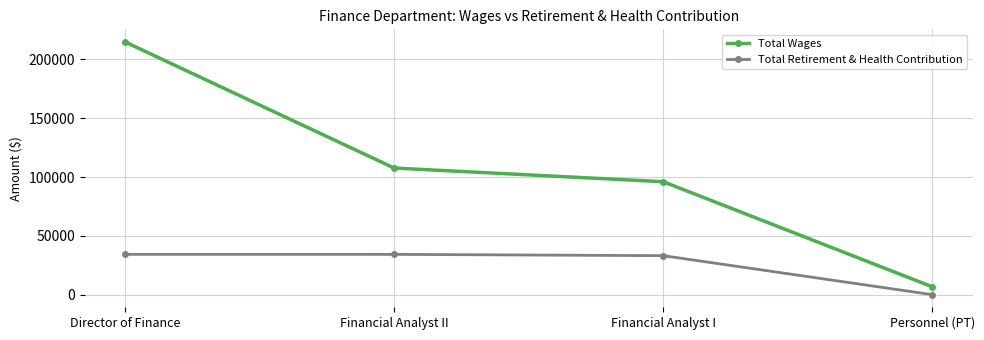

Where is Total Wages nearest to the value 110768?

Financial Analyst II